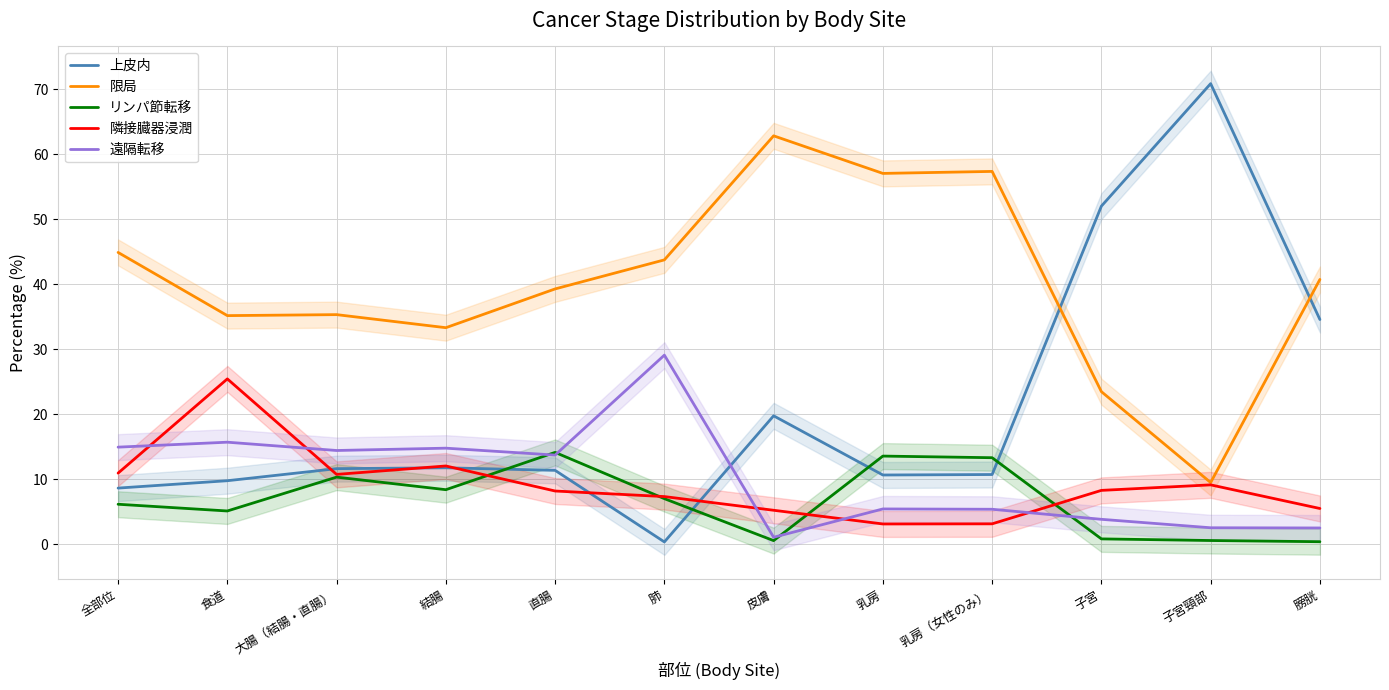

Which series ends up on top after the final intersection of 遠隔転移 and リンパ節転移?

遠隔転移